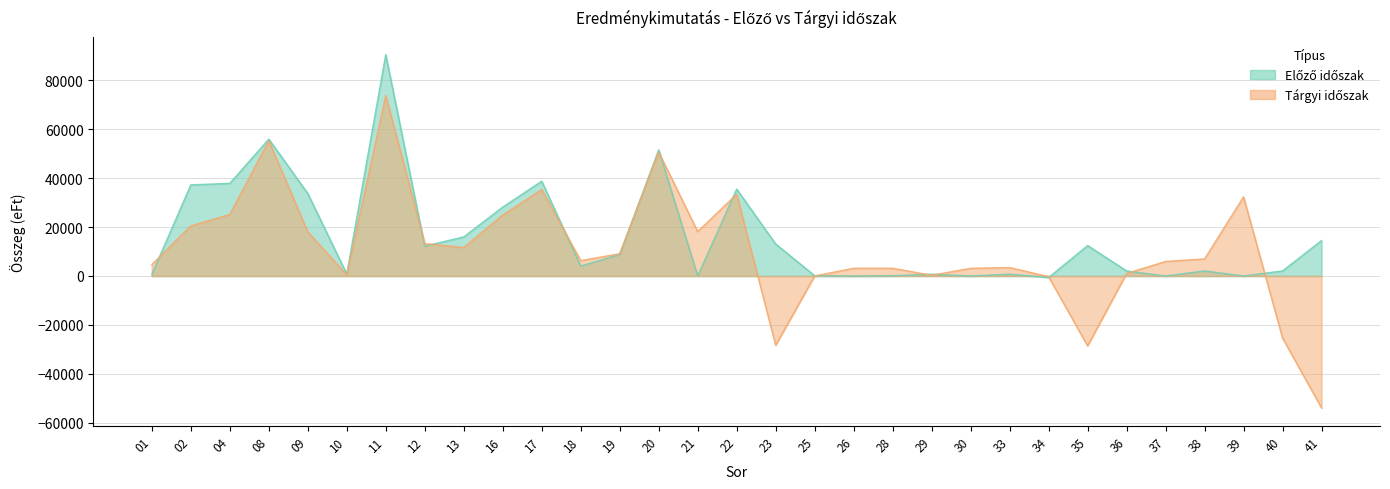

Which series changed the most between 02 and 20?

Tárgyi időszak